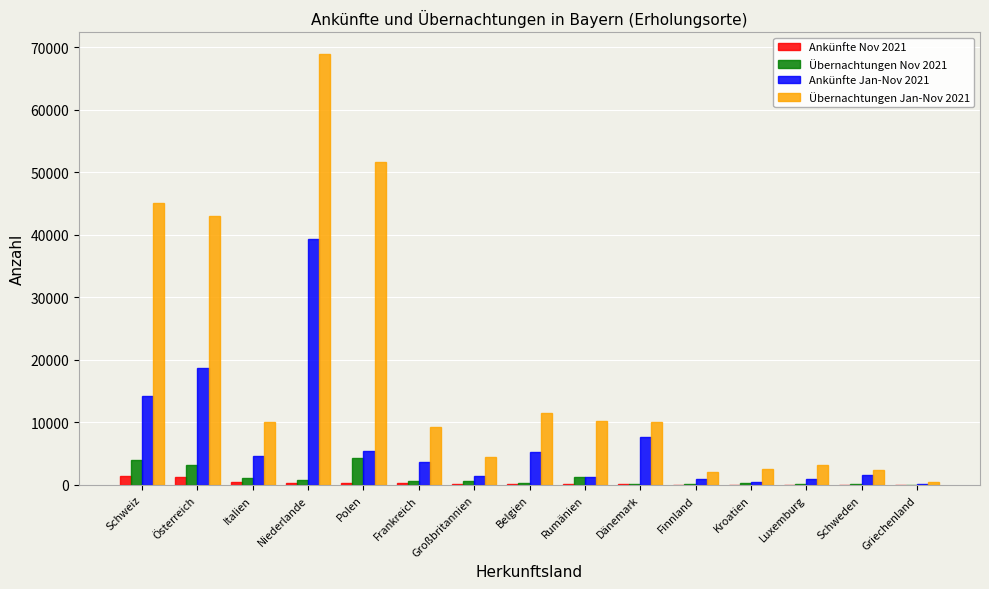

What is the total value across all series at Schweiz?

64706